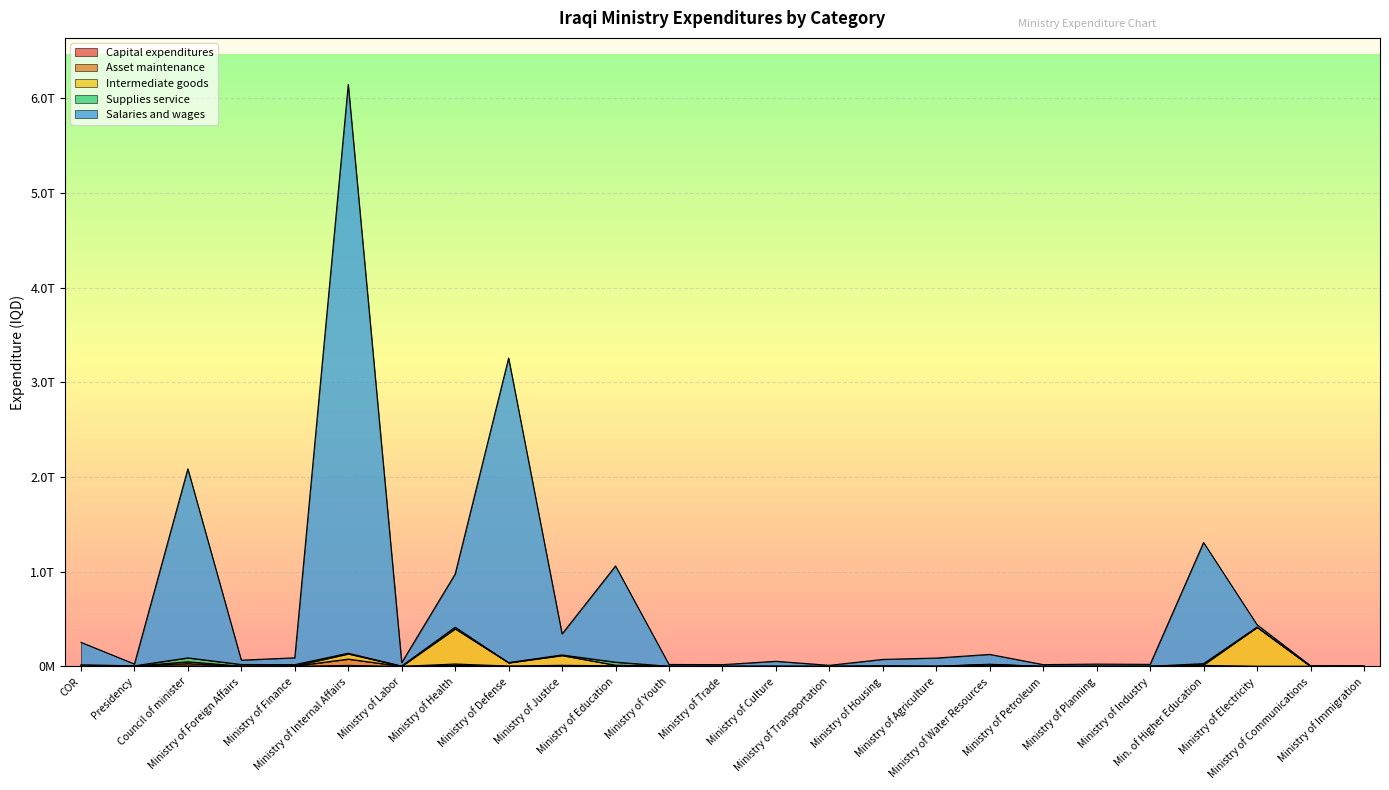

True or false: Intermediate goods and Capital expenditures cross at least once.

False